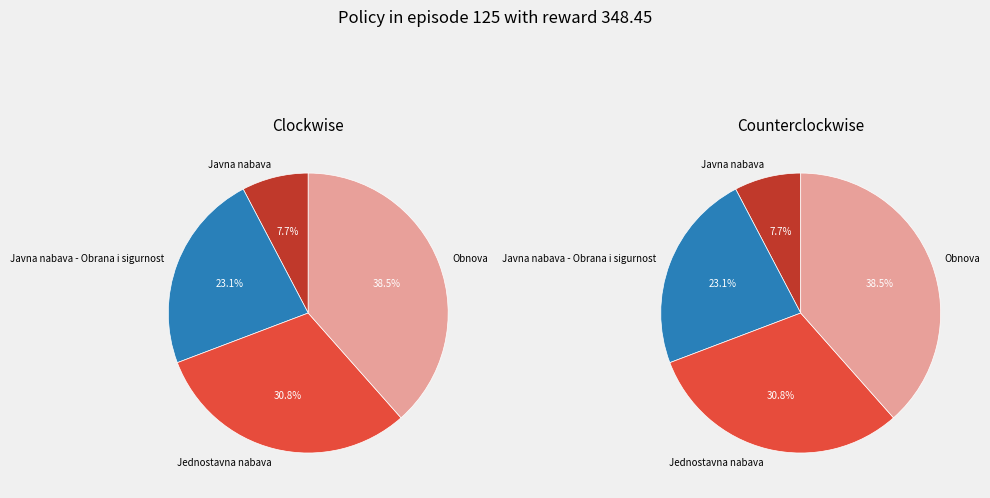

Rank the categories by value from highest to lowest.

Obnova, Jednostavna nabava, Javna nabava - Obrana i sigurnost, Javna nabava